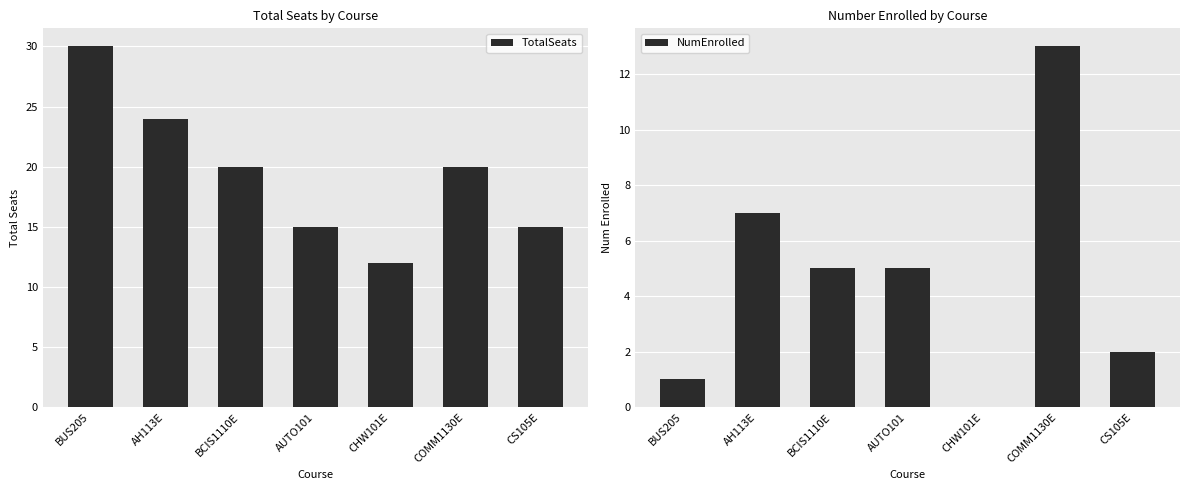

What is the total value across all series at AUTO101?

20